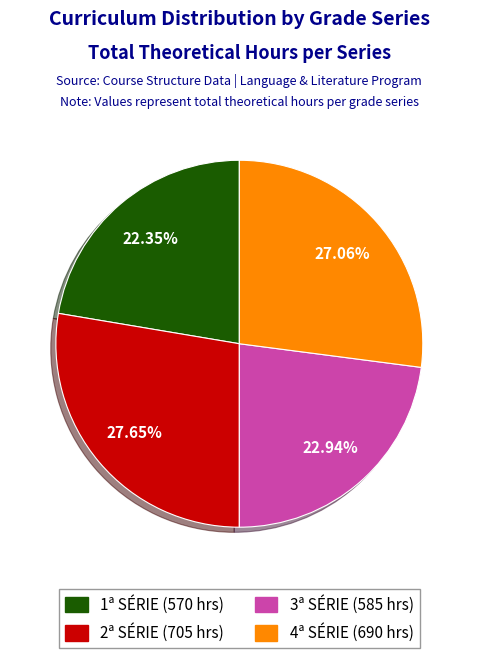

To the nearest percent, what is the average slice percentage?

25%